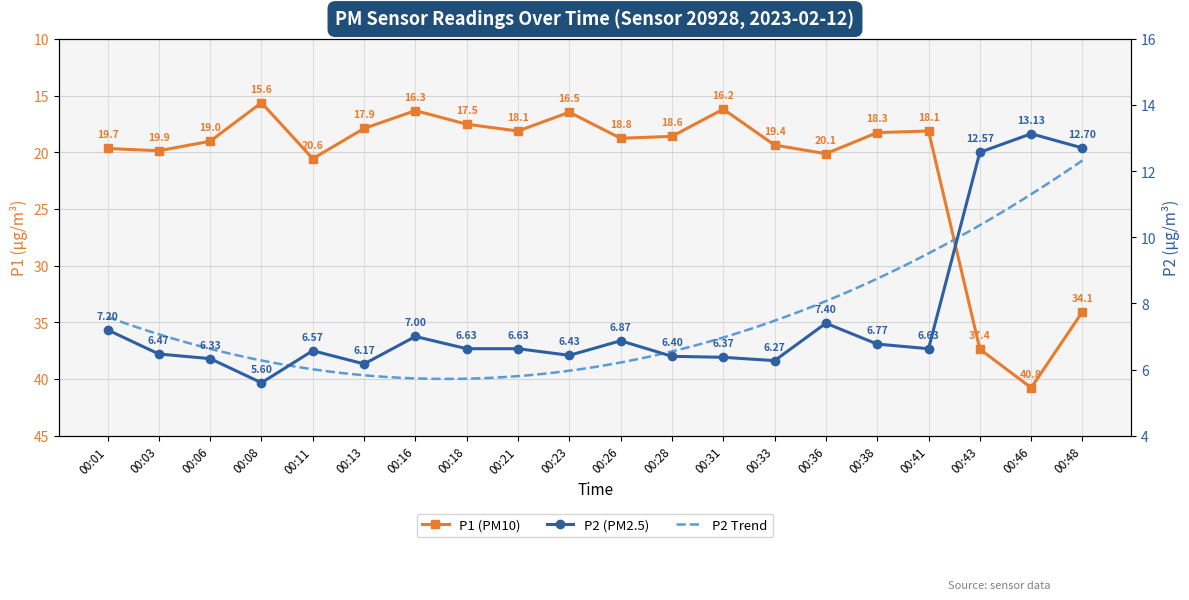

Reading left to right, transcribe all the data shown in this chart.

P1: 00:01=19.7	00:03=19.9	00:06=19.0	00:08=15.6	00:11=20.6	00:13=17.9	00:16=16.3	00:18=17.5	00:21=18.1	00:23=16.5	00:26=18.8	00:28=18.6	00:31=16.2	00:33=19.4	00:36=20.1	00:38=18.3	00:41=18.1	00:43=37.4	00:46=40.8	00:48=34.1
P2: 00:01=7.2	00:03=6.5	00:06=6.3	00:08=5.6	00:11=6.6	00:13=6.2	00:16=7.0	00:18=6.6	00:21=6.6	00:23=6.4	00:26=6.9	00:28=6.4	00:31=6.4	00:33=6.3	00:36=7.4	00:38=6.8	00:41=6.6	00:43=12.6	00:46=13.1	00:48=12.7